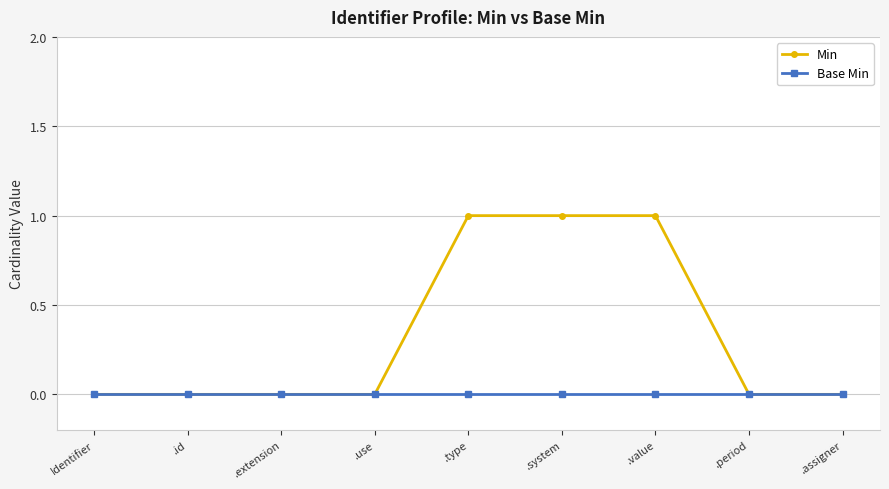

The value of Base Min at .assigner is 0. True or false?

True